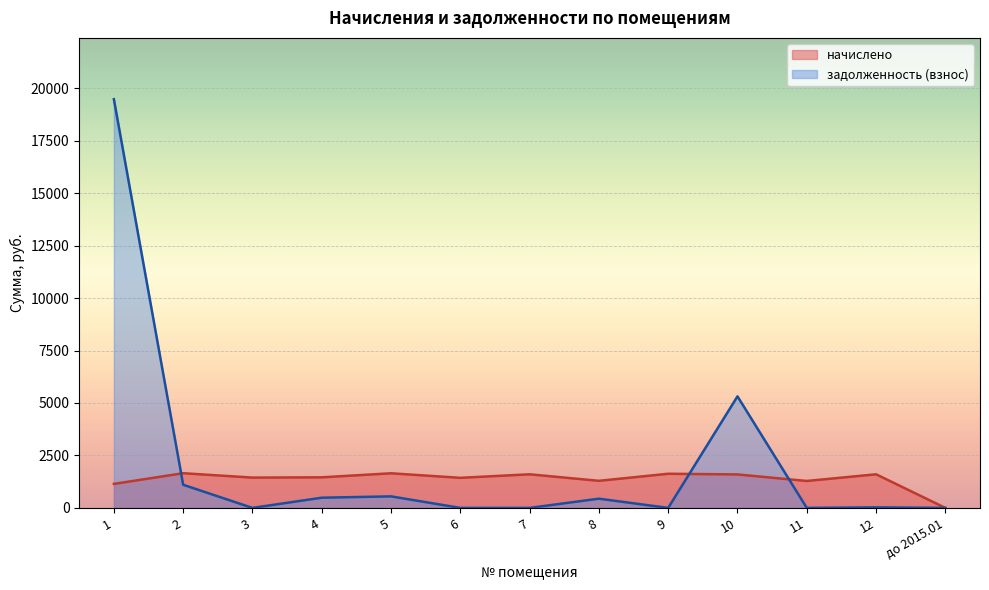

What is the label of the 9th point from the left?

9